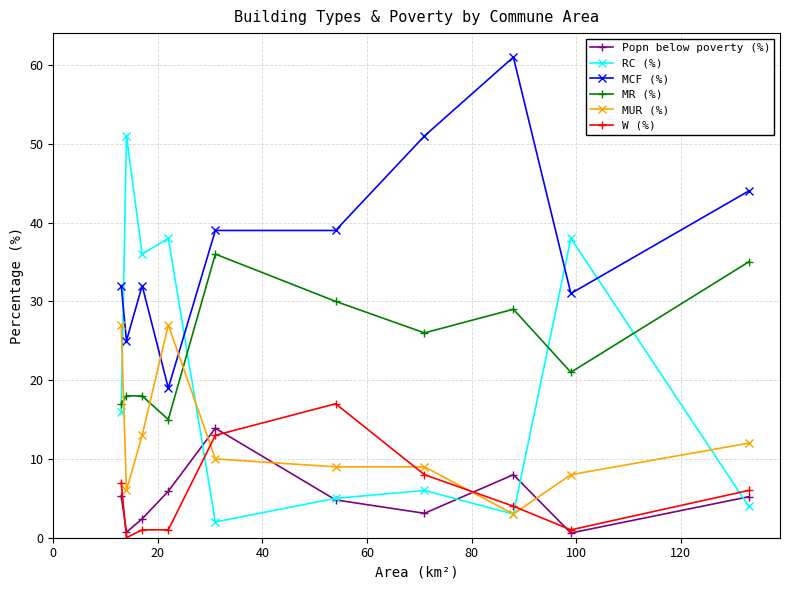

What is the value of the MR (%) point at the 9th from the left?

21.0